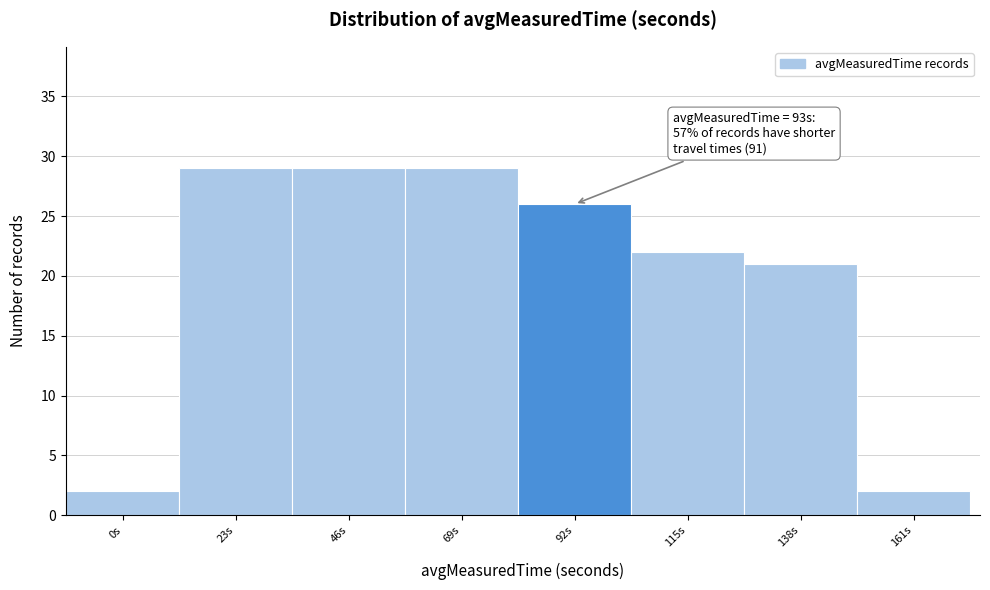

Reading left to right, what are all the values shown in this chart?

2	29	29	29	26	22	21	2